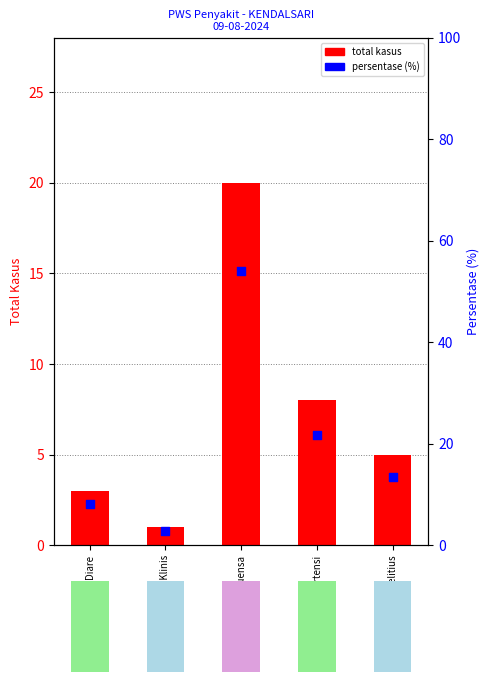

Which series has the widest spread of Y values?

persentase (%)